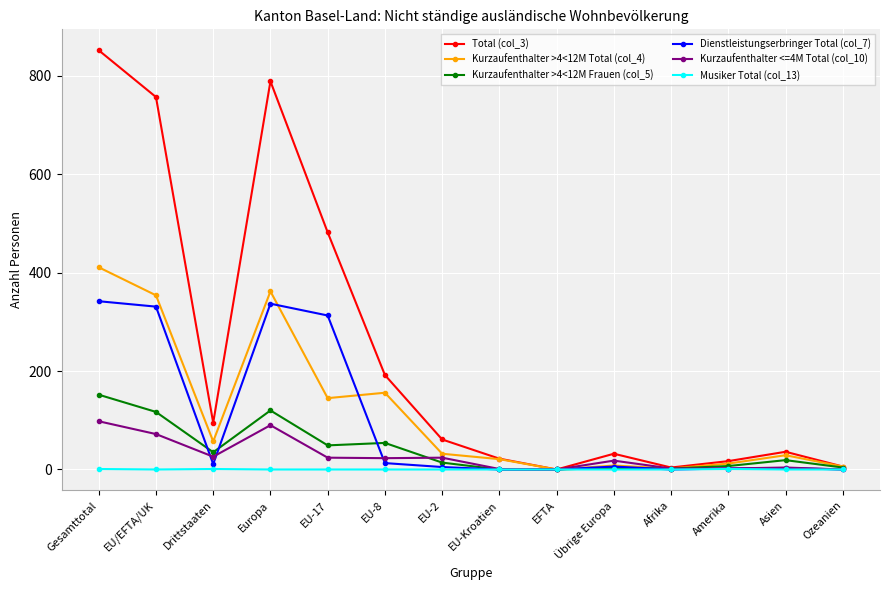

Which category has the highest value across all series?

Gesamttotal